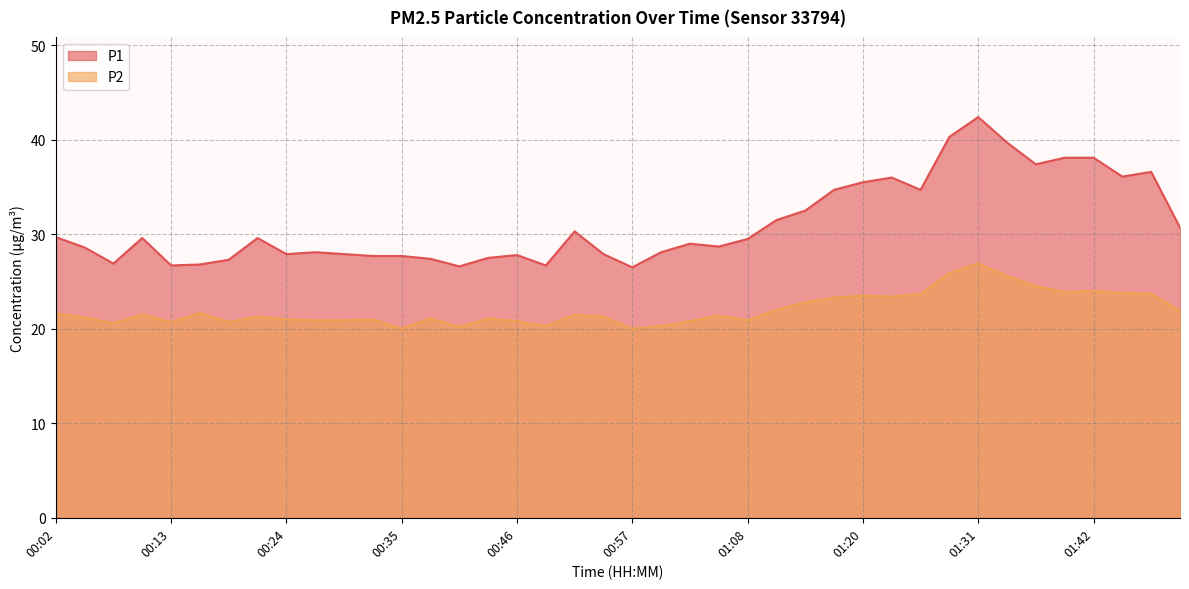

Does the chart display data point markers on the line(s)?

No